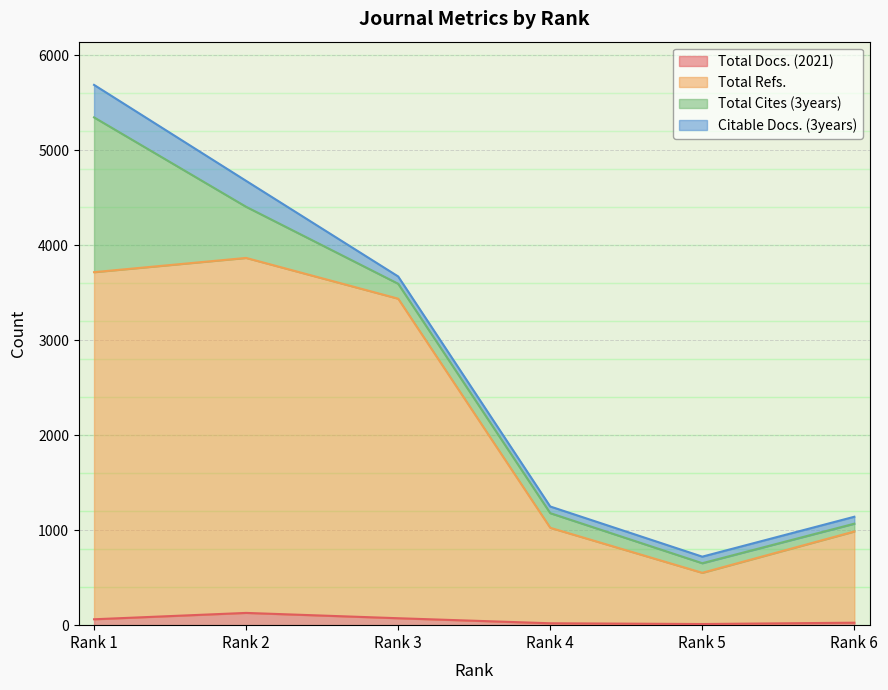

True or false: Total Docs. (2021) has a value of 2 at Rank 5.

False